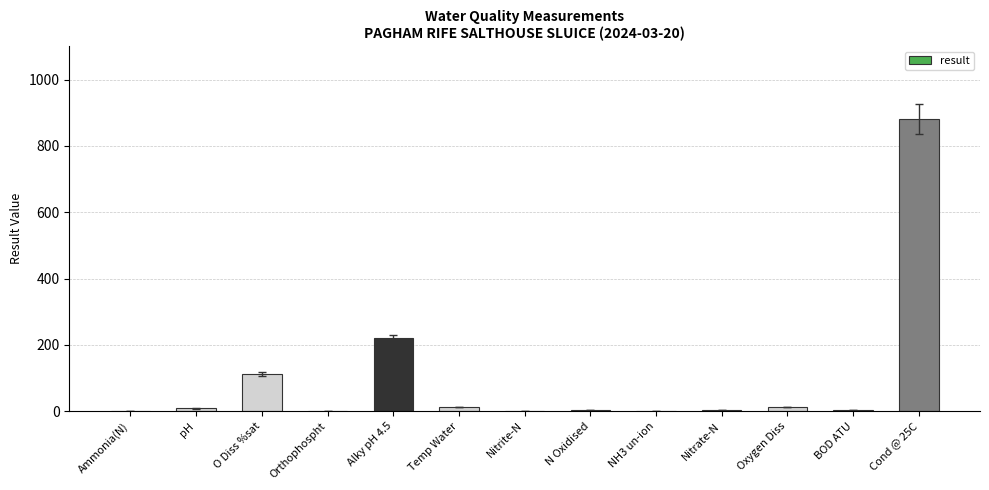

Where is the data nearest to the value 440?

Alky pH 4.5